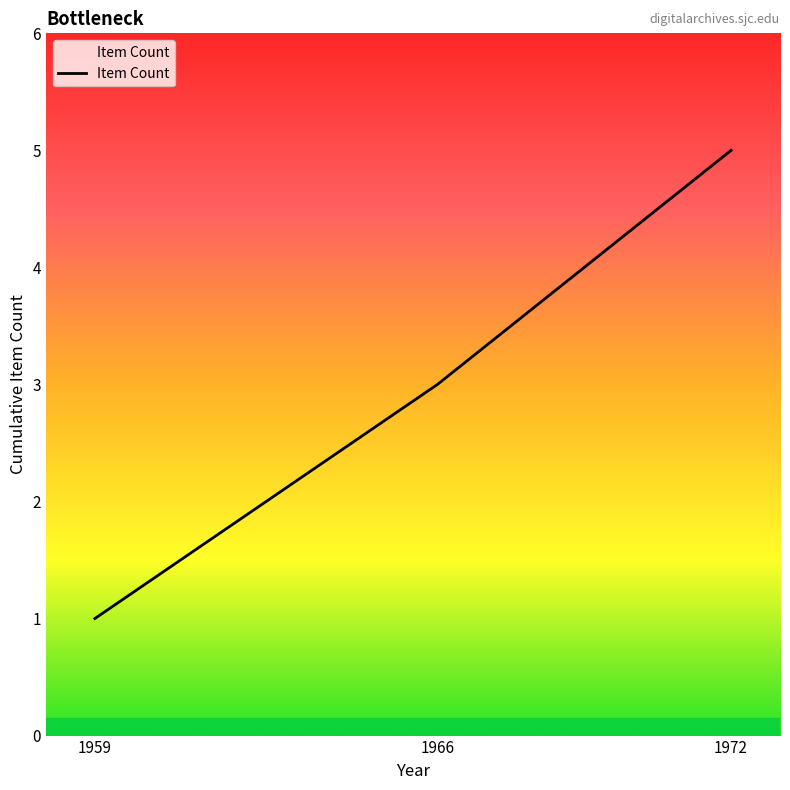

How many values are between 1 and 5?

3